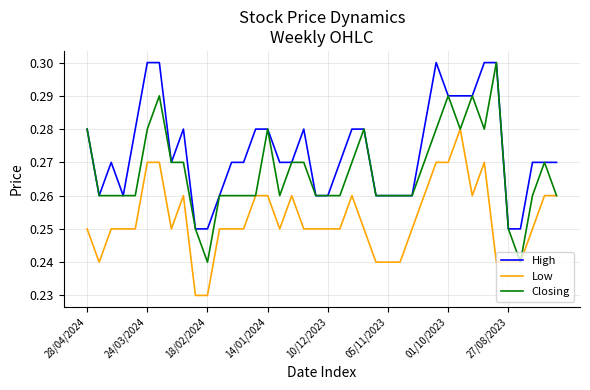

Rank the series by their average value, from highest to lowest.

High, Closing, Low